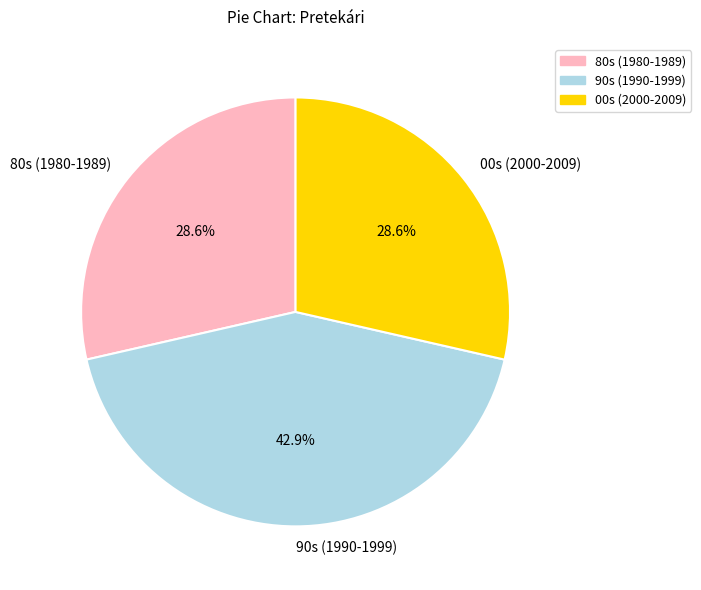

How many segments does this pie chart have?

3